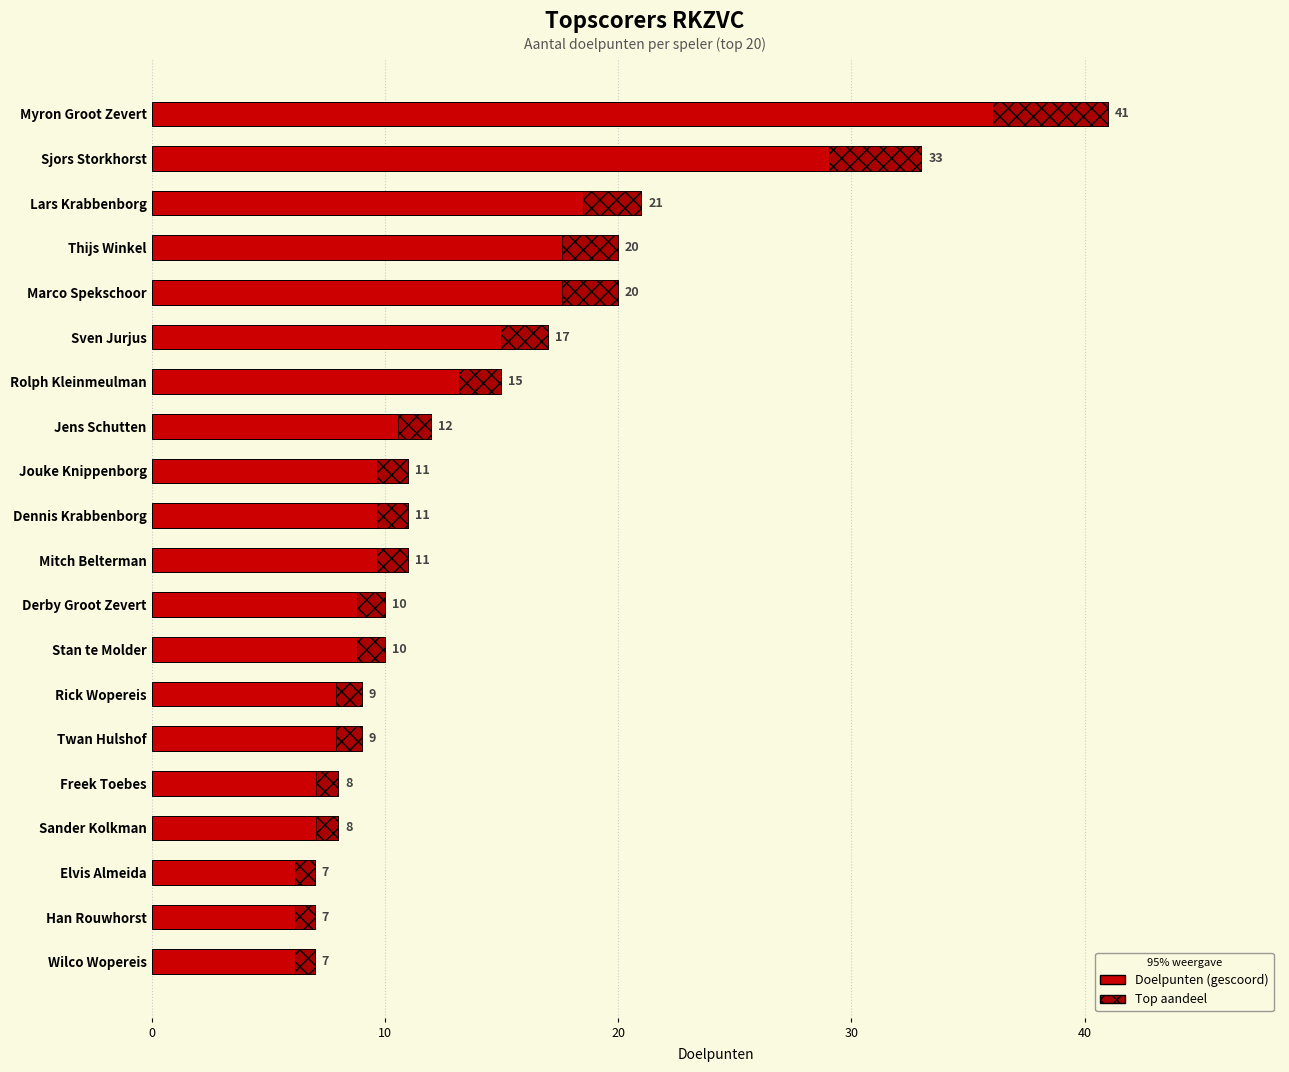

Is it true that the value at Elvis Almeida is 7?

True